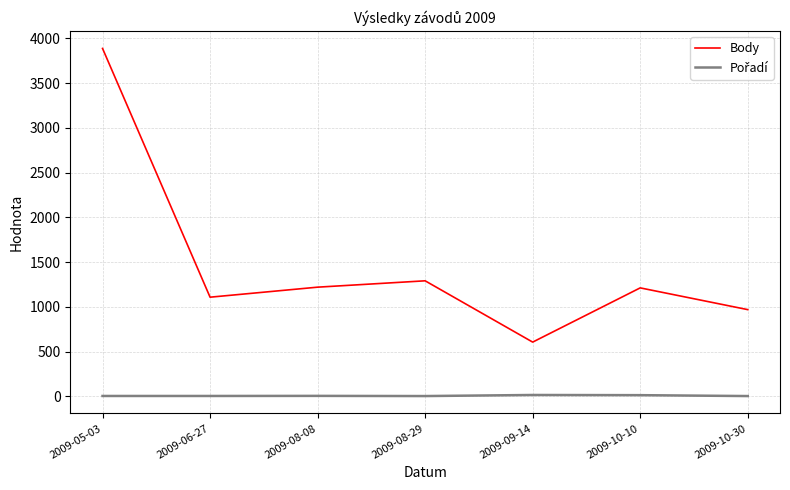

Which series has the widest spread of values?

Body